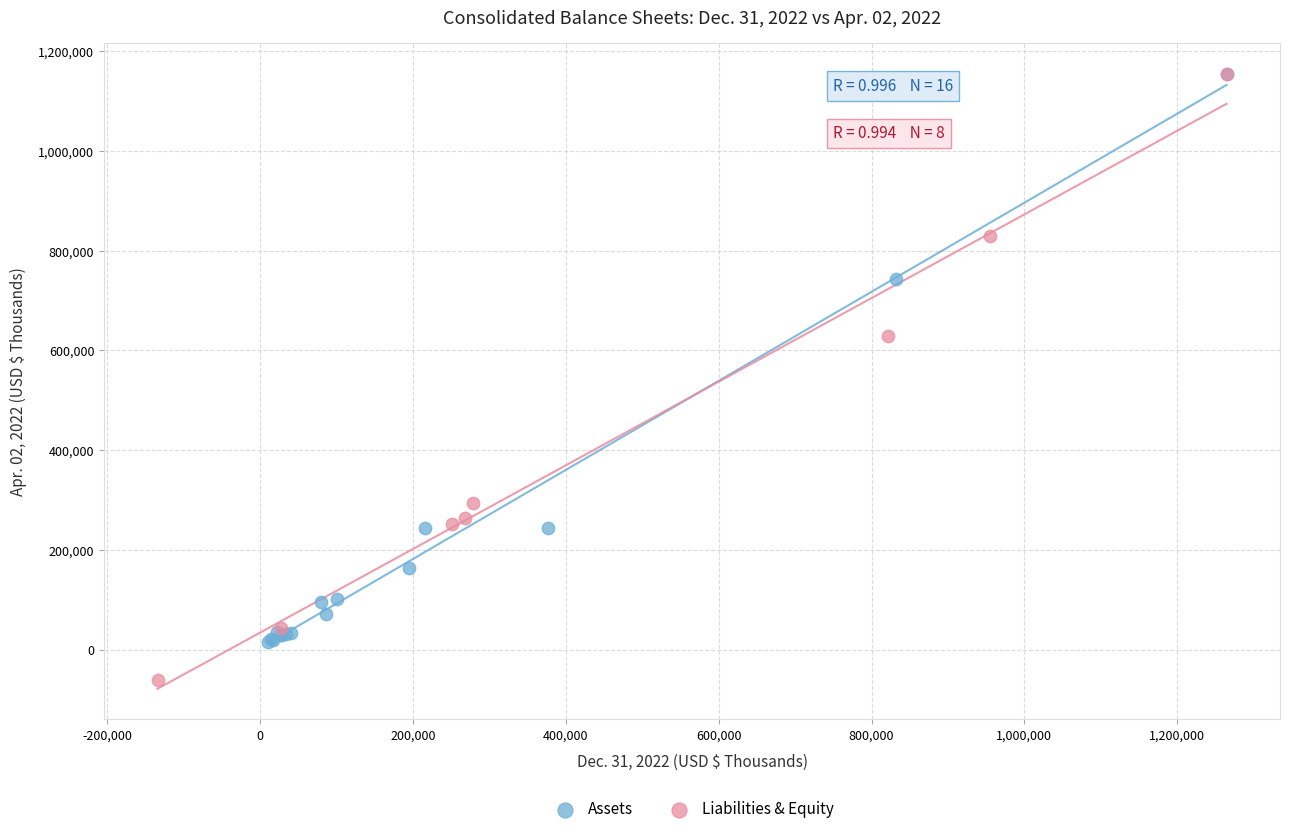

Which series reaches the minimum Y coordinate?

Liabilities & Equity